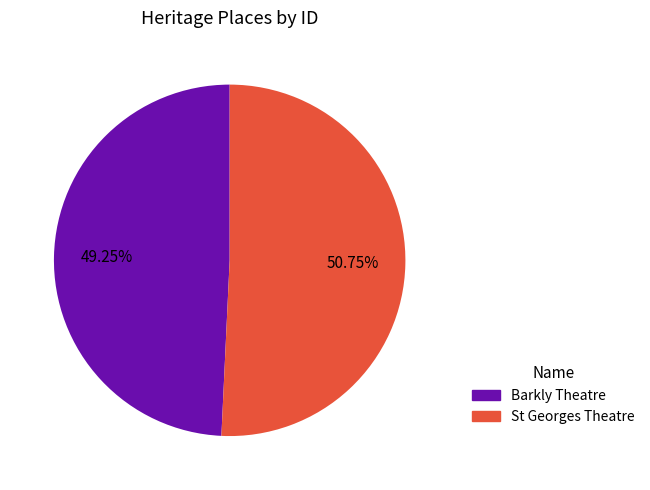

Which slice is the smallest?

Barkly Theatre